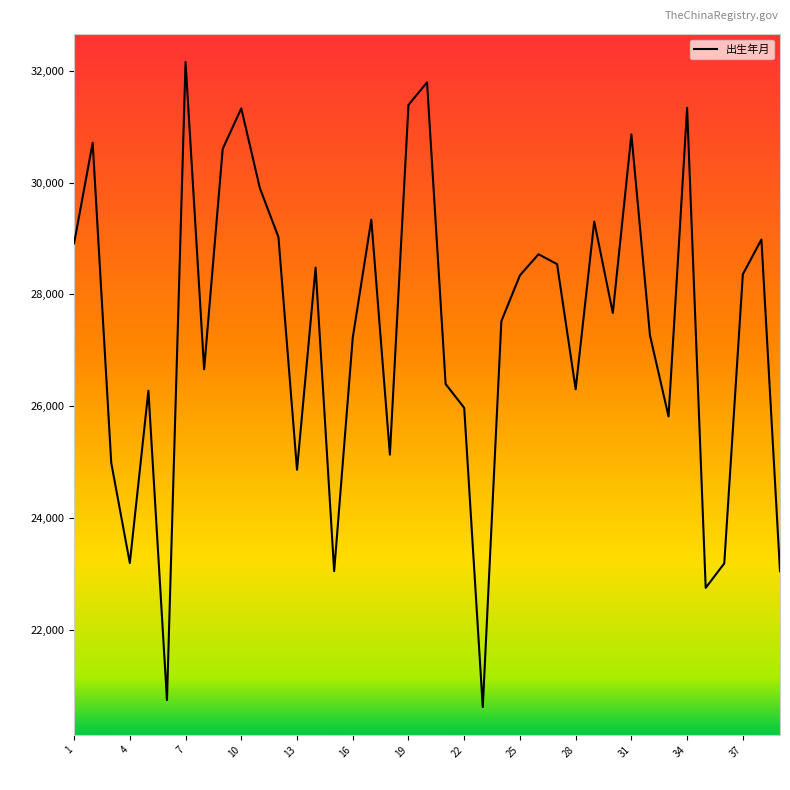

What is the smallest value displayed?

20624